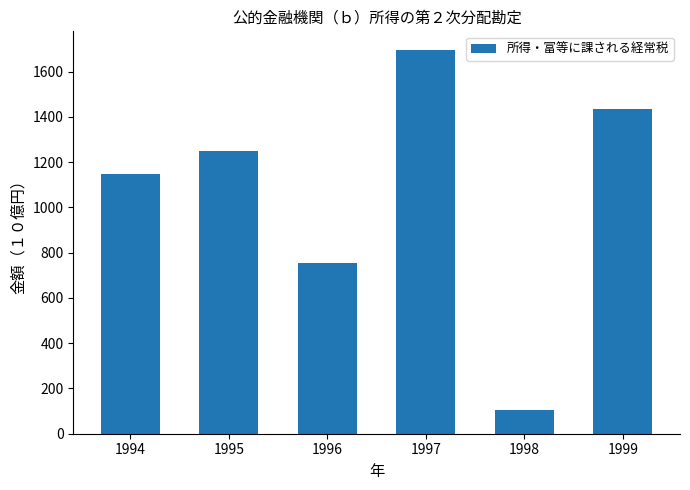

Does the chart contain any negative values?

No